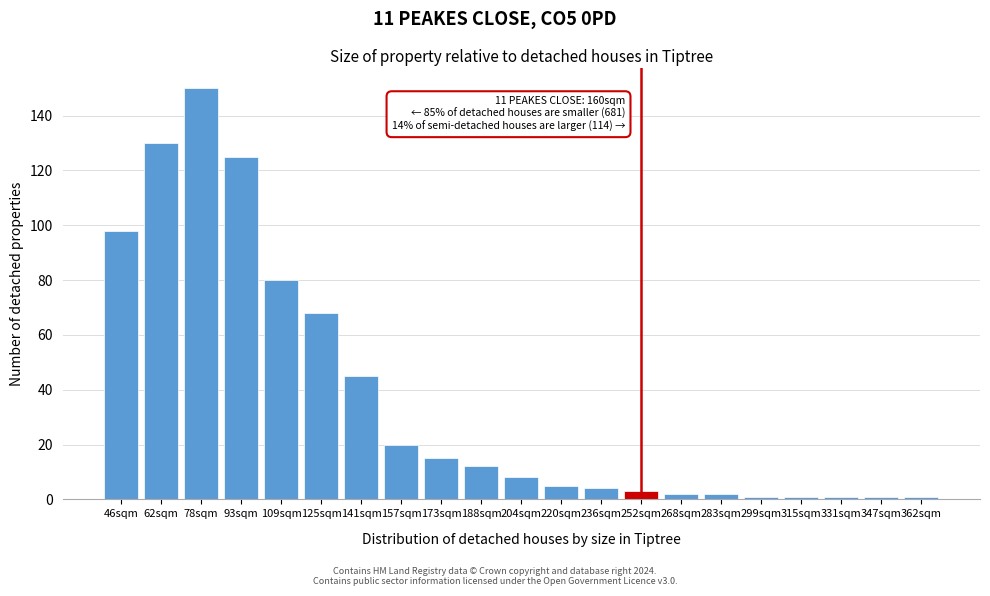

Reading left to right, transcribe all the data shown in this chart.

46sqm=98	62sqm=130	78sqm=150	93sqm=125	109sqm=80	125sqm=68	141sqm=45	157sqm=20	173sqm=15	188sqm=12	204sqm=8	220sqm=5	236sqm=4	252sqm=3	268sqm=2	283sqm=2	299sqm=1	315sqm=1	331sqm=1	347sqm=1	362sqm=1